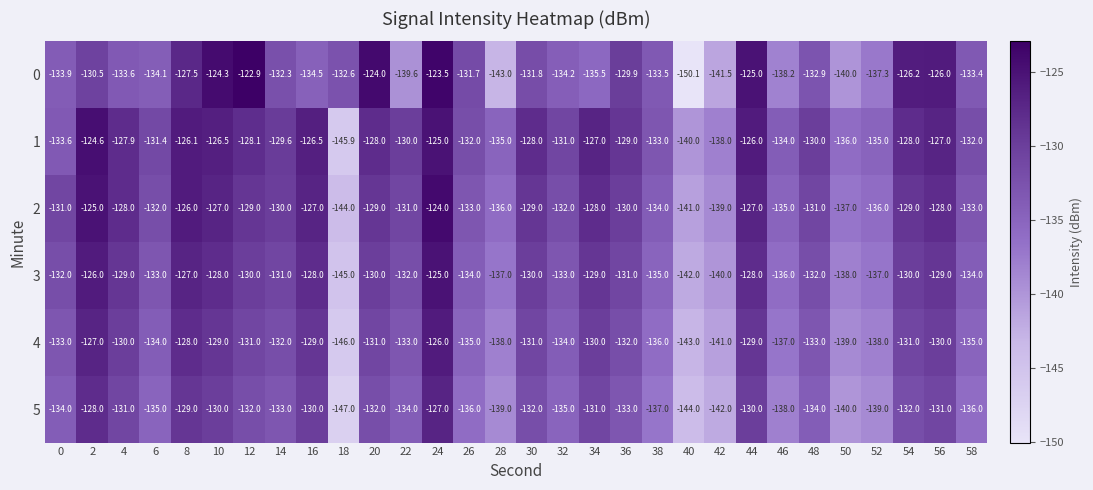

What value does the 4 series have at 42?

-141.0